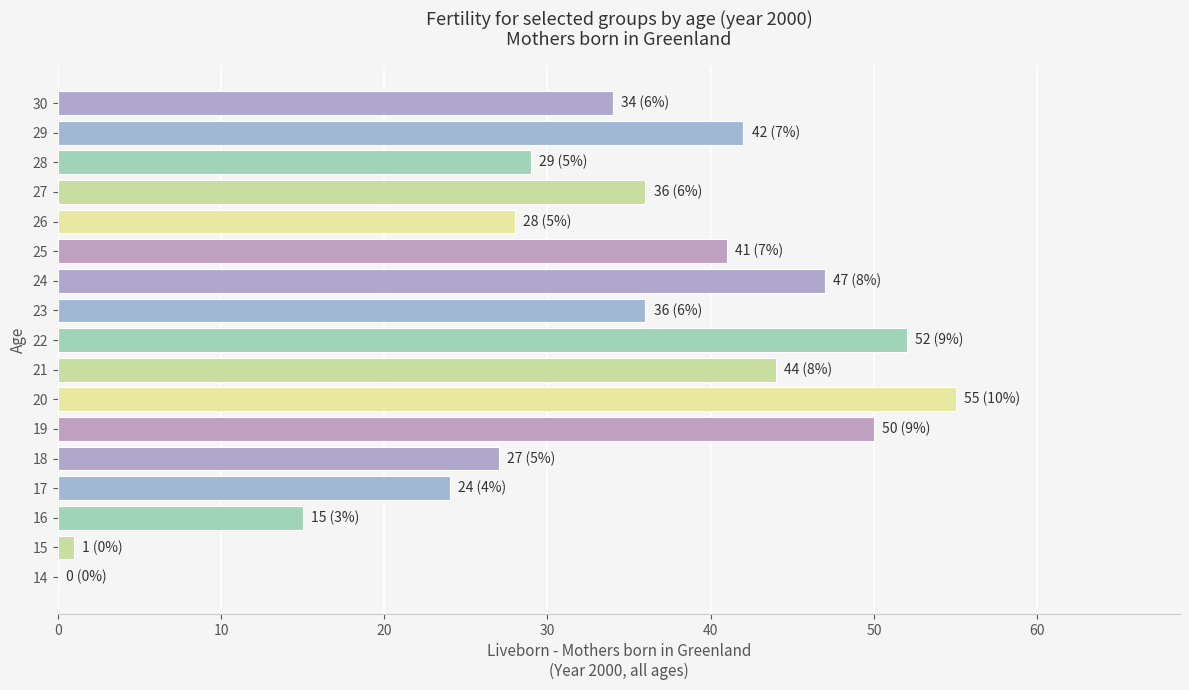

Approximately how many times larger is the value at 30 compared to 27?

0.9